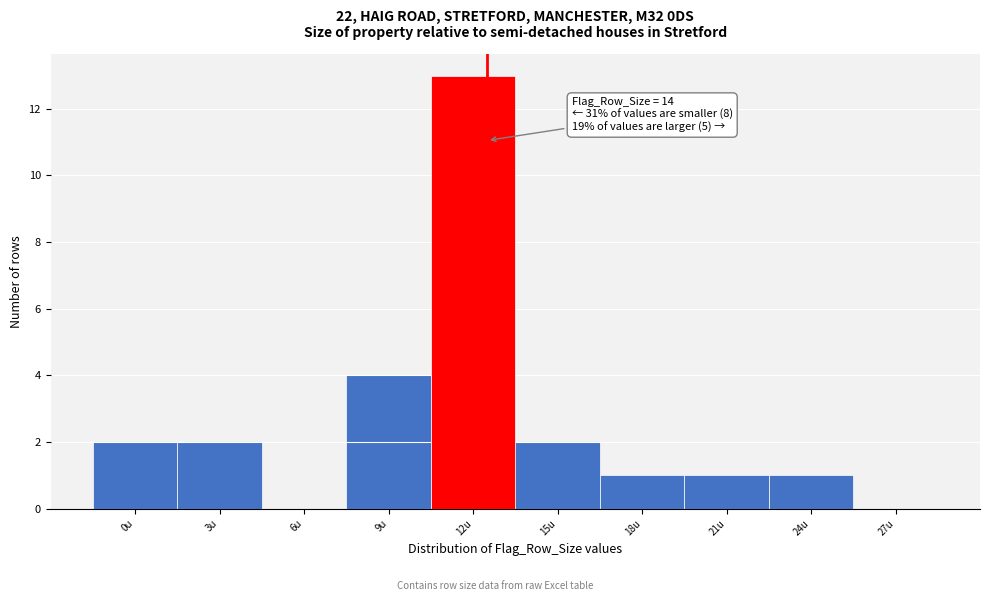

Reading left to right, transcribe all the data shown in this chart.

0u=2	3u=2	6u=0	9u=4	12u=13	15u=2	18u=1	21u=1	24u=1	27u=0